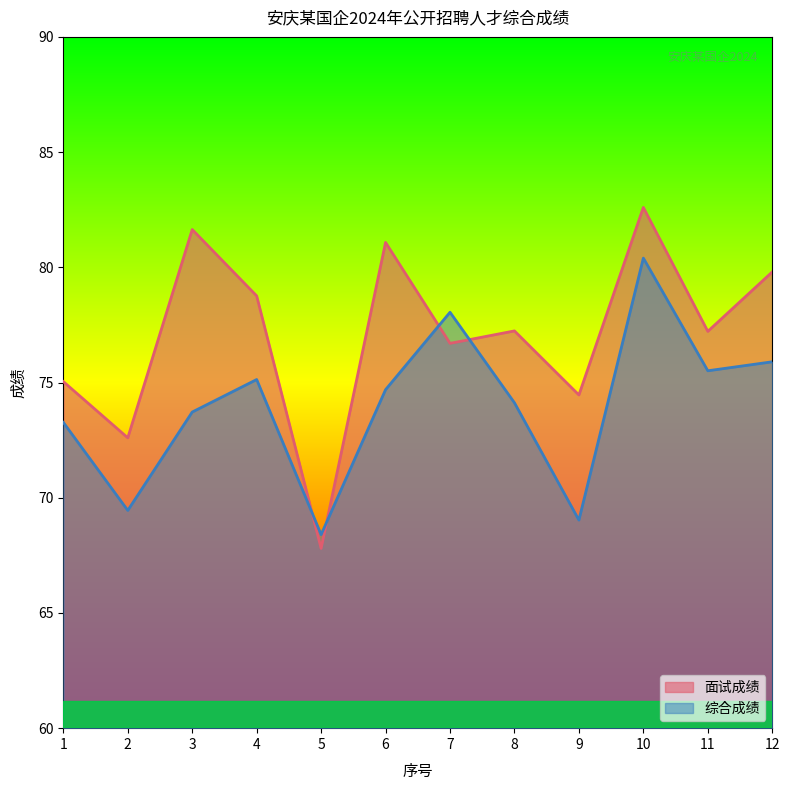

Rank the categories by 面试成绩 value from highest to lowest.

10, 3, 6, 12, 4, 8, 11, 7, 1, 9, 2, 5